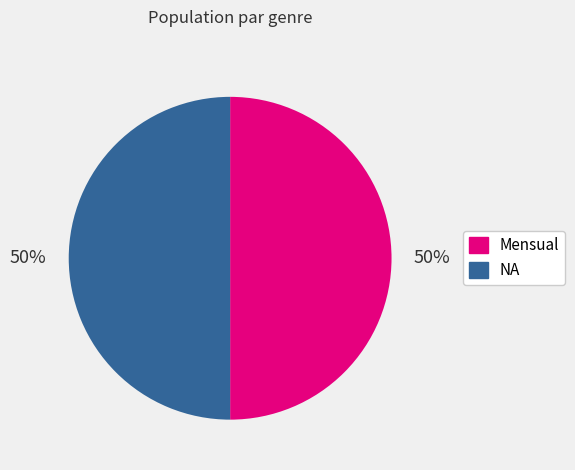

True or false: NA accounts for 50% of the total.

True